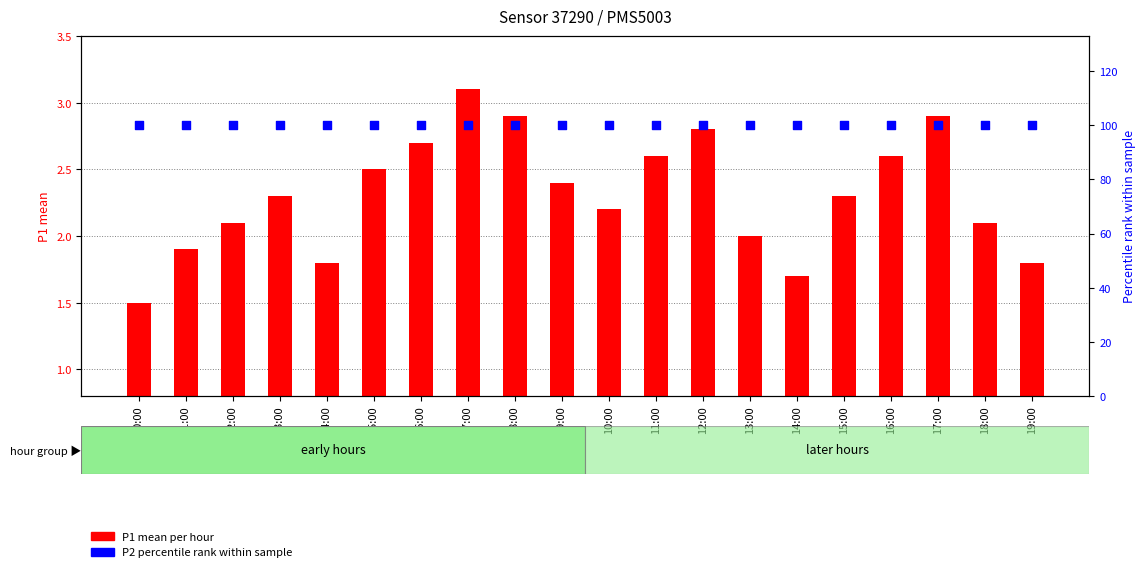

Which series has the largest total across all categories?

P2 percentile rank